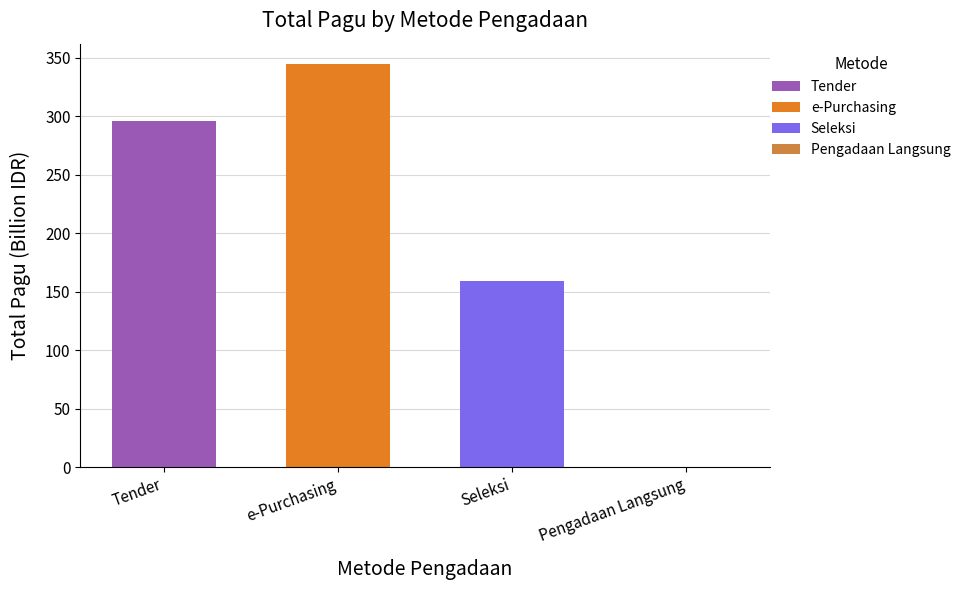

Reading left to right, list all the values displayed in this chart.

Tender=295.6	e-Purchasing=344.6	Seleksi=159.4	Pengadaan Langsung=0.1